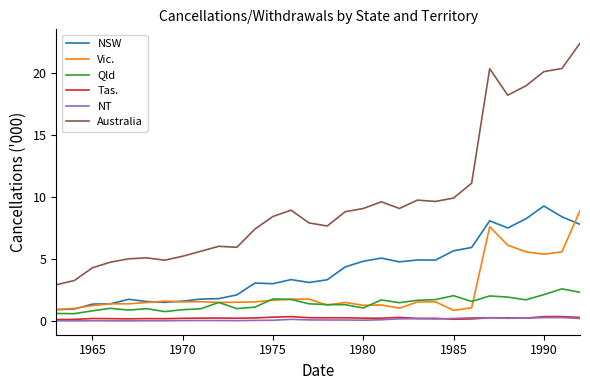

What is the maximum value shown in the chart?

22.4